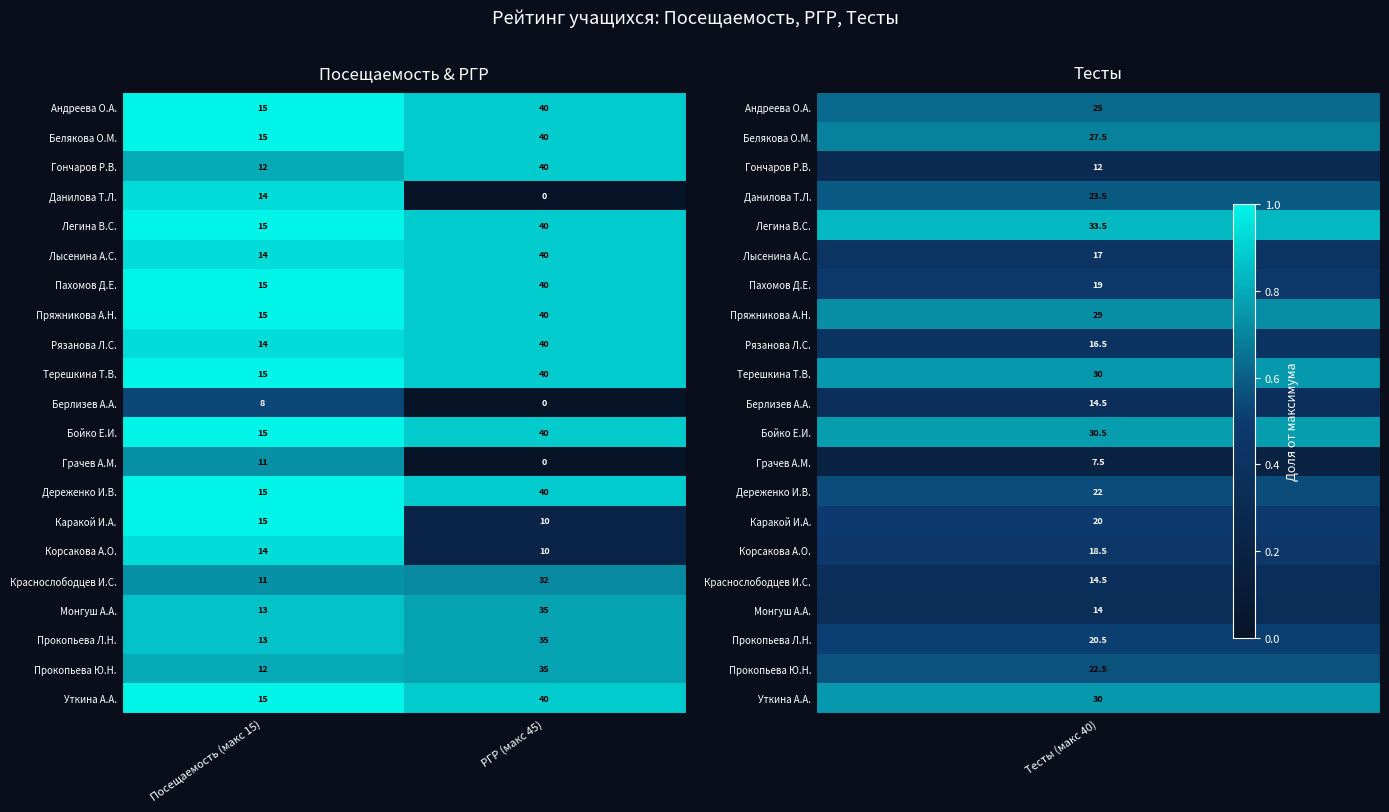

What is the difference between the Дереженко И.В. values at Посещаемость (макс 15) and РГР (макс 45)?

25